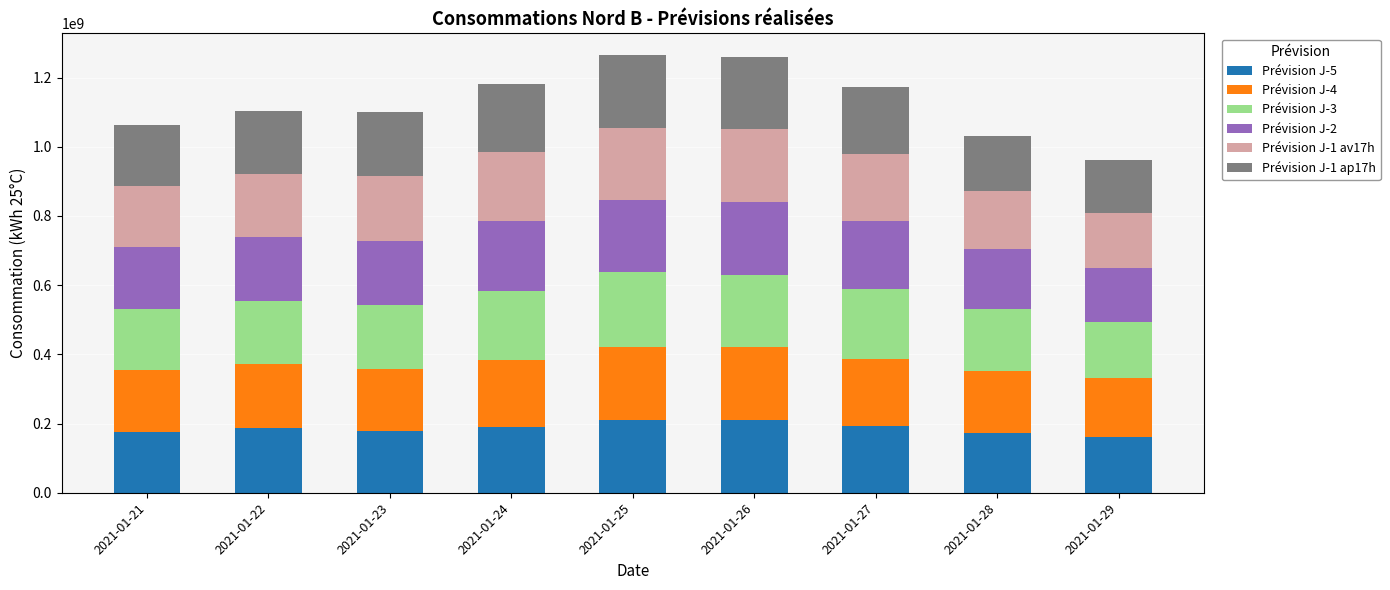

What is the maximum value for Prévision J-5?

211383654